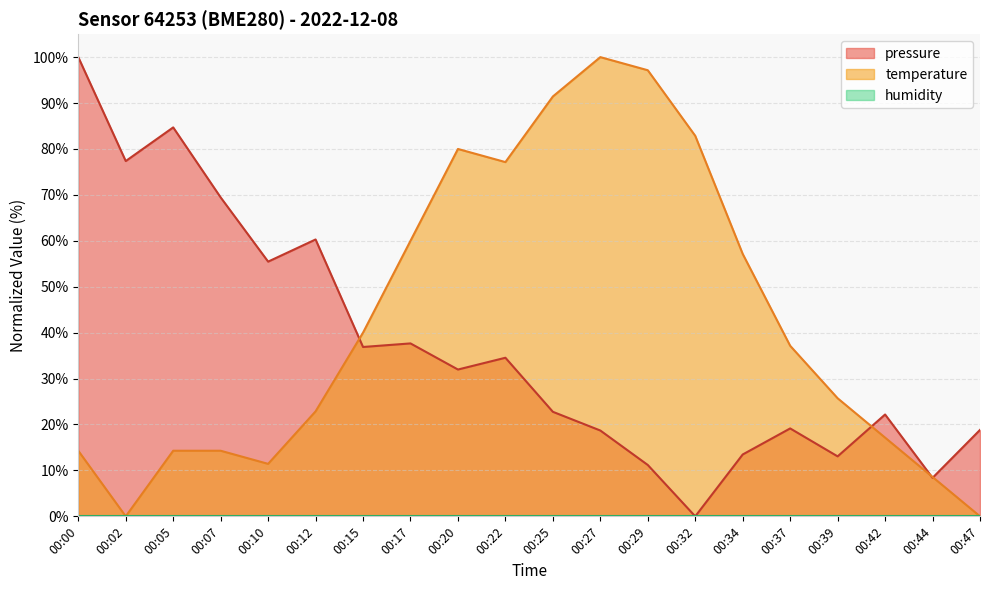

Where do temperature and pressure first cross each other?

00:12 and 00:15